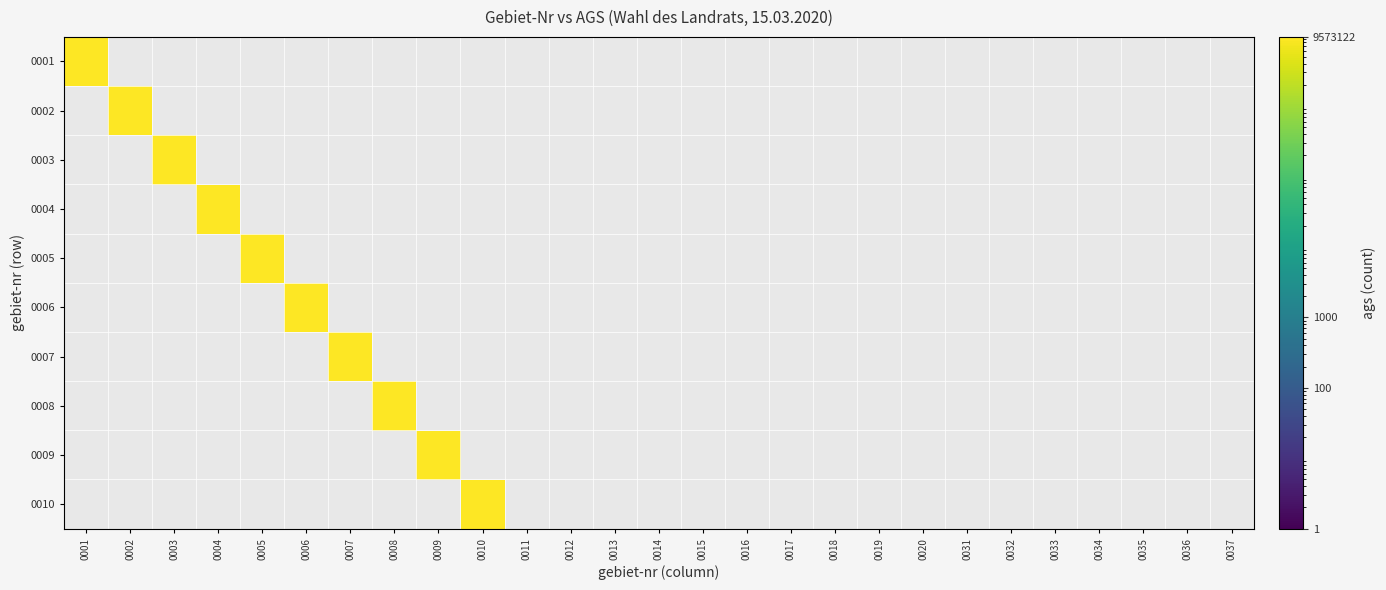

Is it true that 0001 equals 0 at 0035?

True